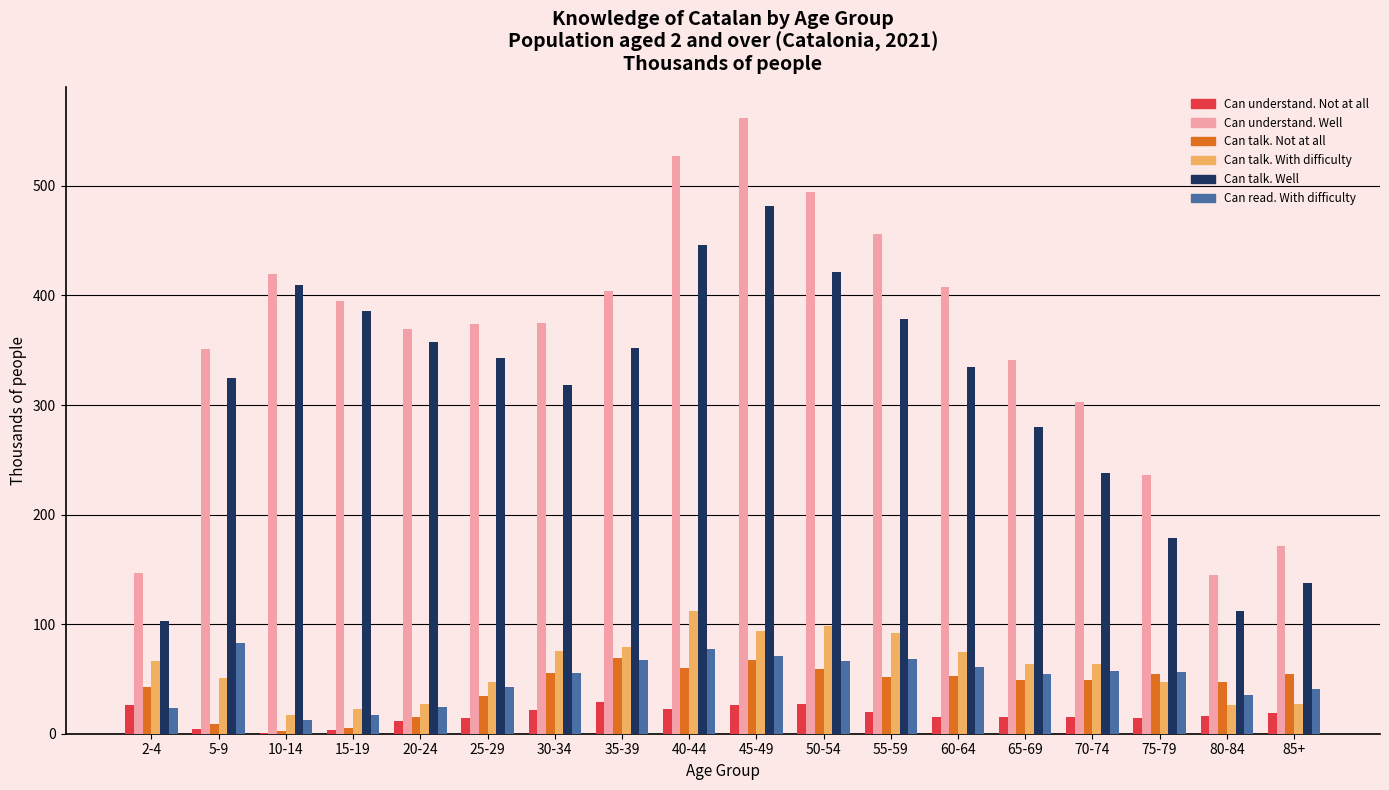

What is the sum of the Can understand. Not at all values at 30-34 and 2-4?

48.0